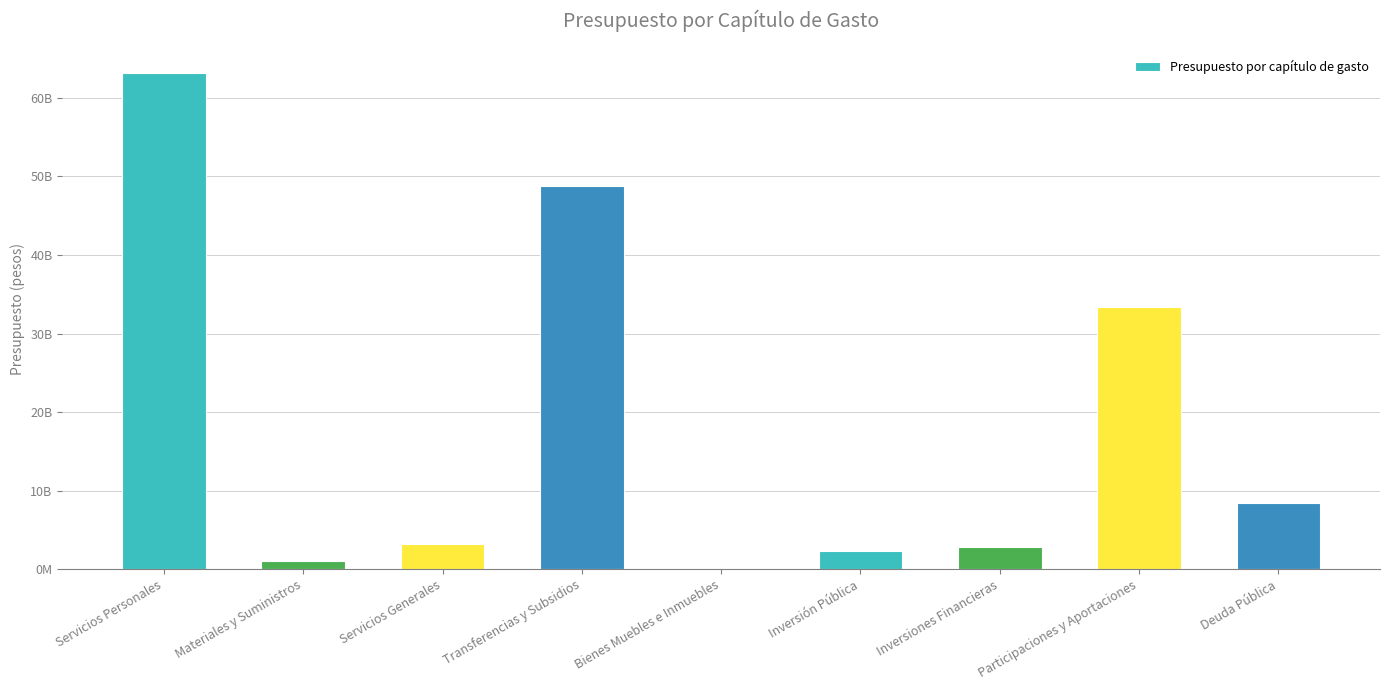

Rank the categories by value from highest to lowest.

Servicios Personales, Transferencias y Subsidios, Participaciones y Aportaciones, Deuda Pública, Servicios Generales, Inversiones Financieras, Inversión Pública, Materiales y Suministros, Bienes Muebles e Inmuebles